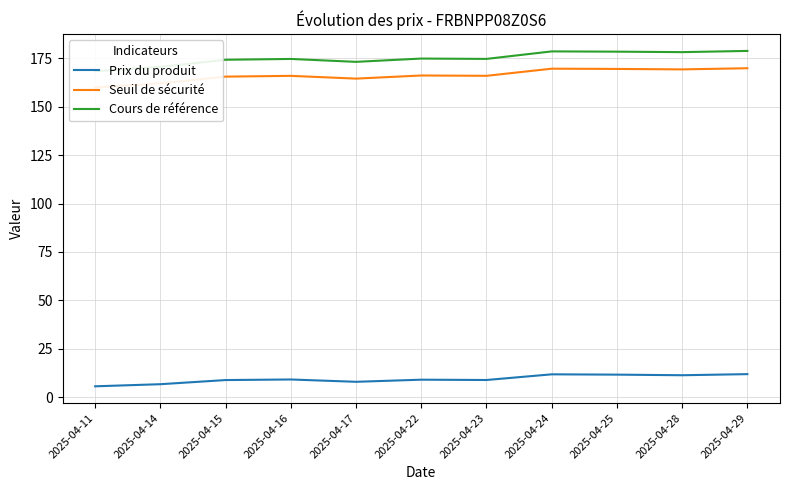

What is the average value of the Prix du produit series?

9.3